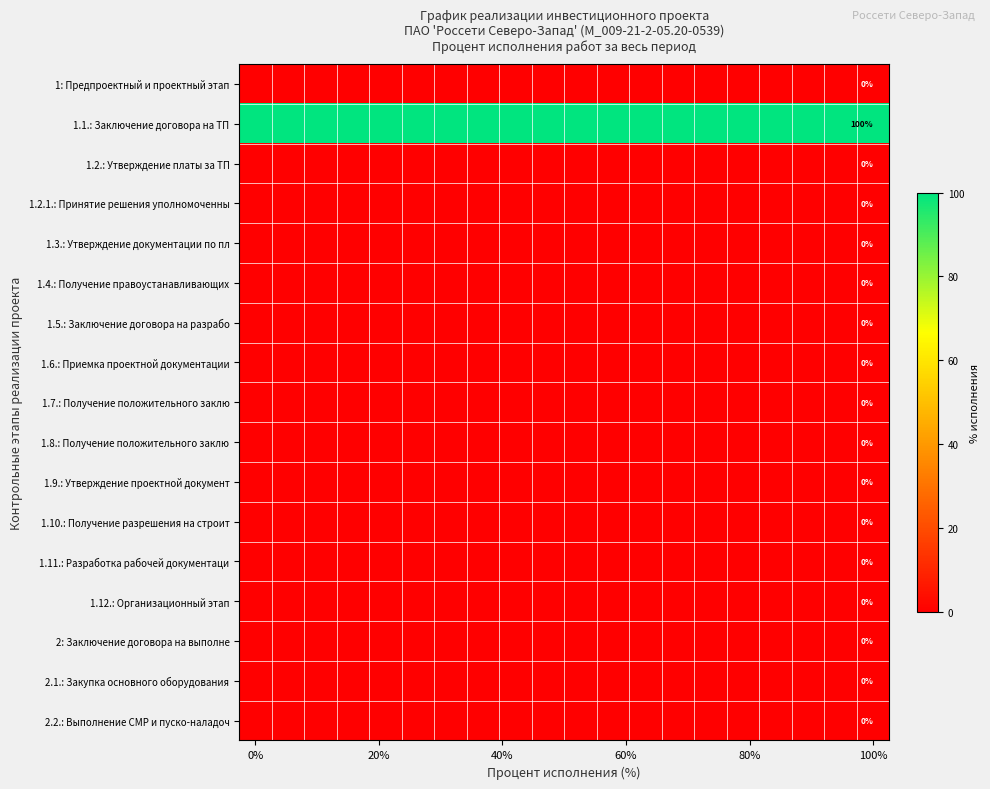

What is the difference between the highest and lowest values at 100%?

100